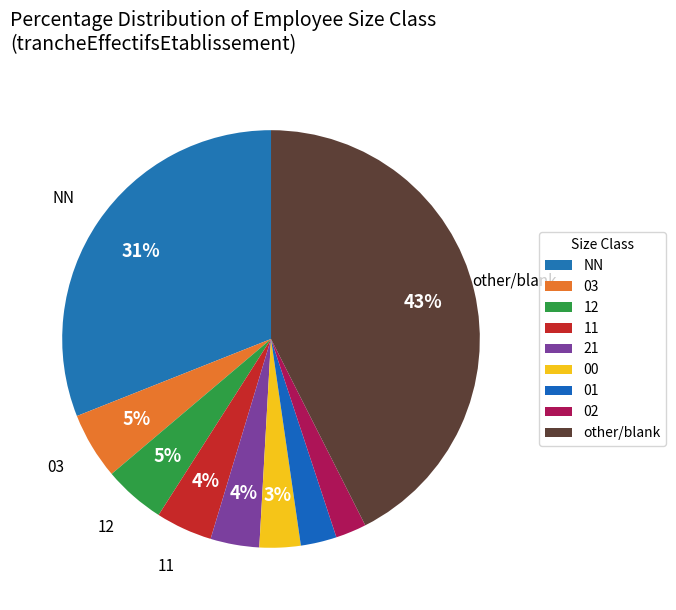

Does any single category account for the majority?

No